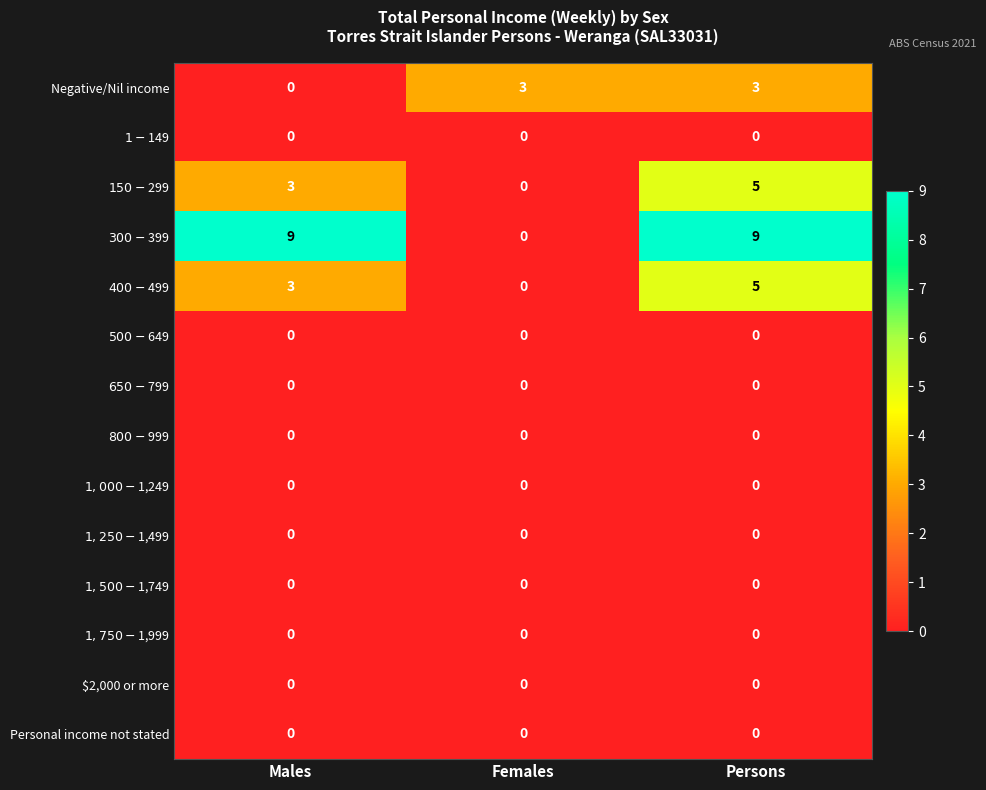

What is the greatest value displayed?

9